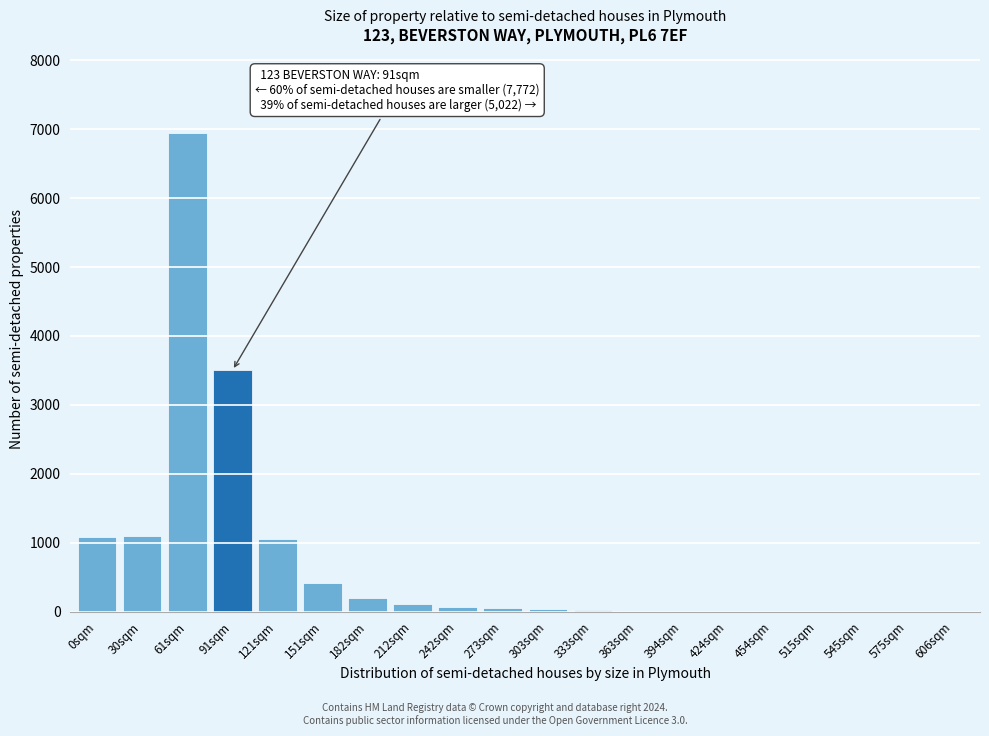

Is it true that the value at 30sqm is 1100?

True